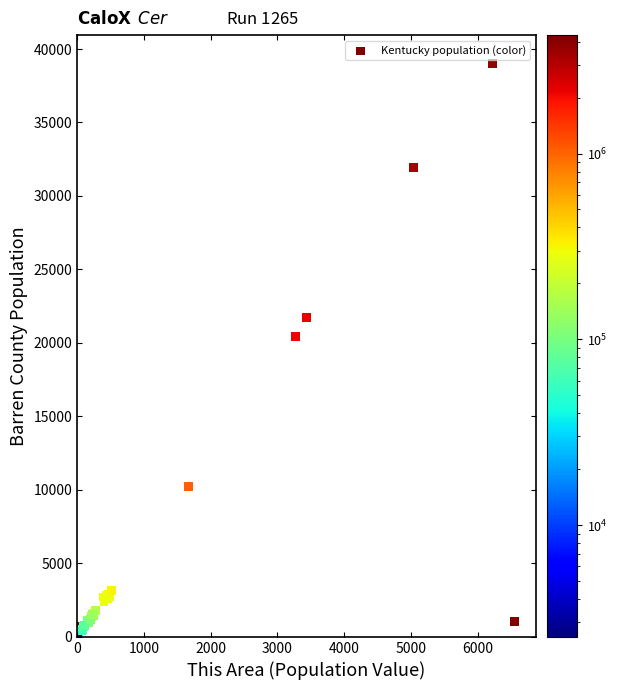

What Y value in the scatter plot is closest to 19515?

20464